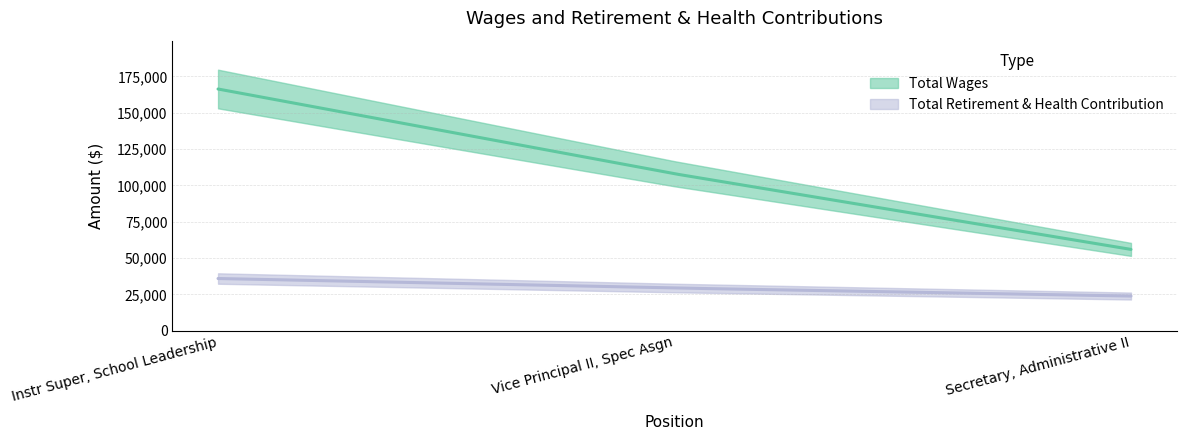

Does the chart display data point markers on the line(s)?

No